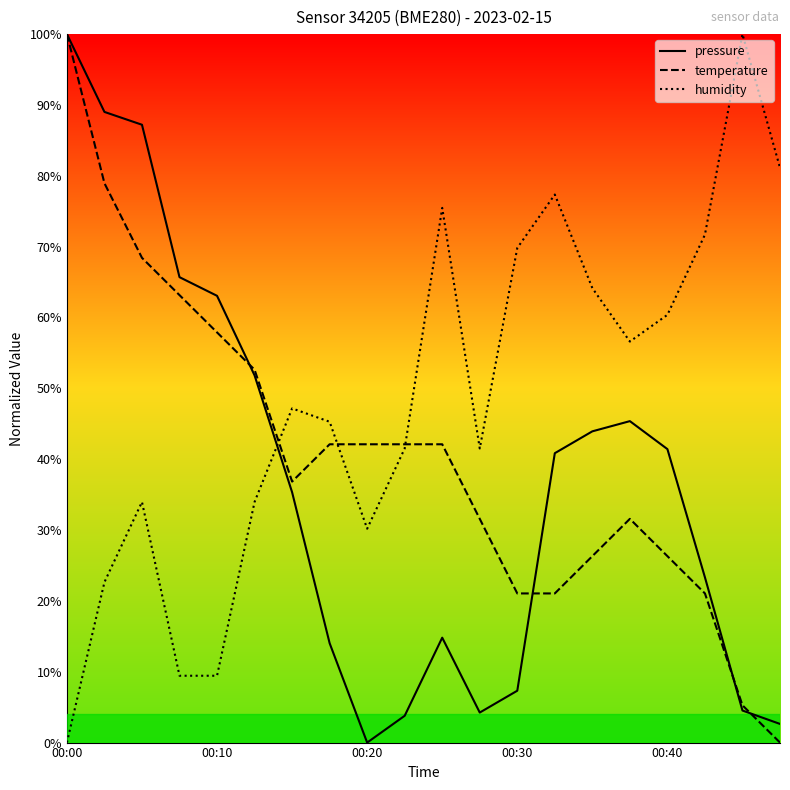

Does the chart display data point markers on the line(s)?

No